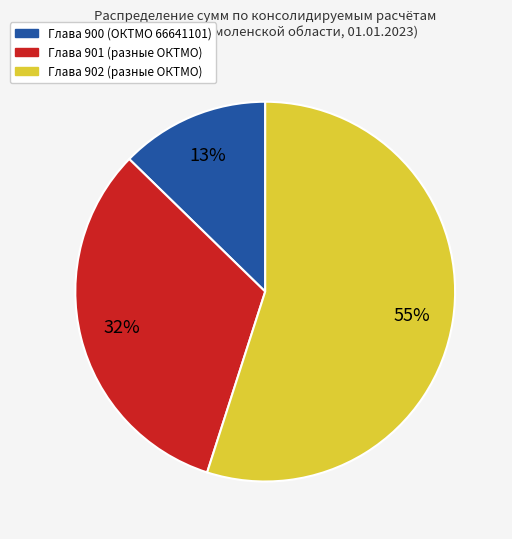

Is there a majority slice in this chart?

Yes